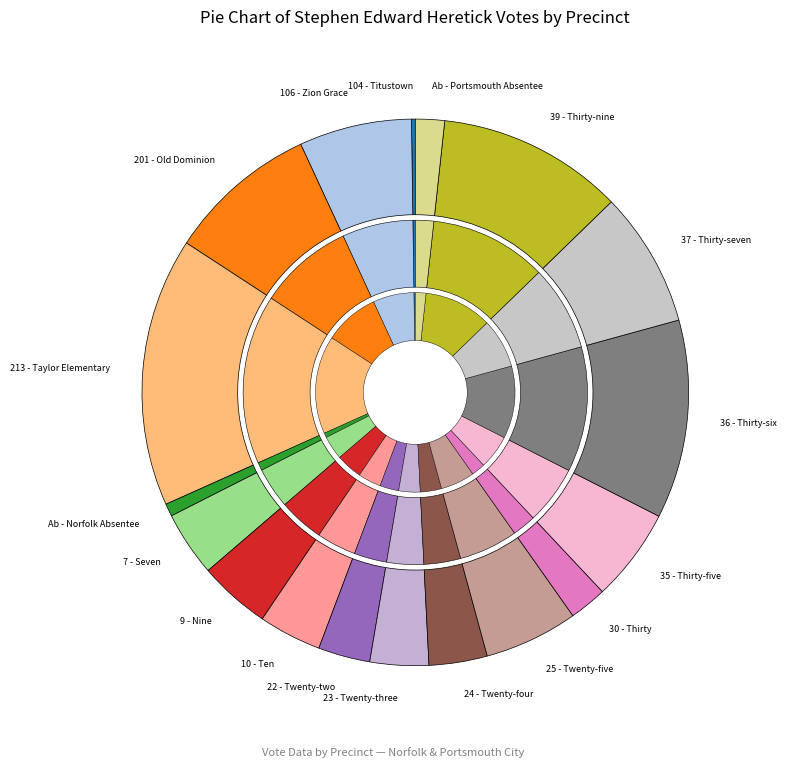

How many slices are in this pie chart?

18